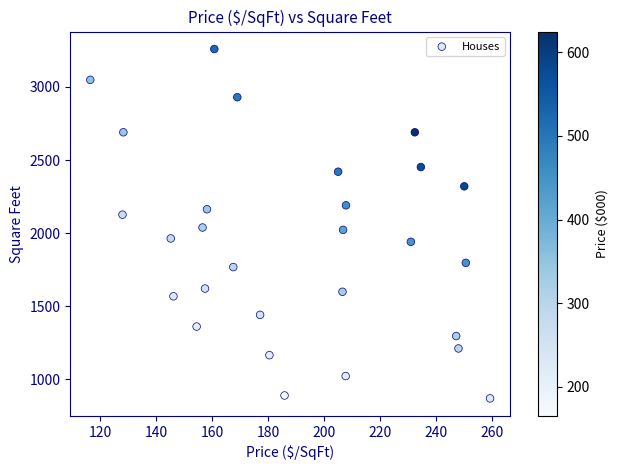

What is the range of Y values (max minus min)?

2392